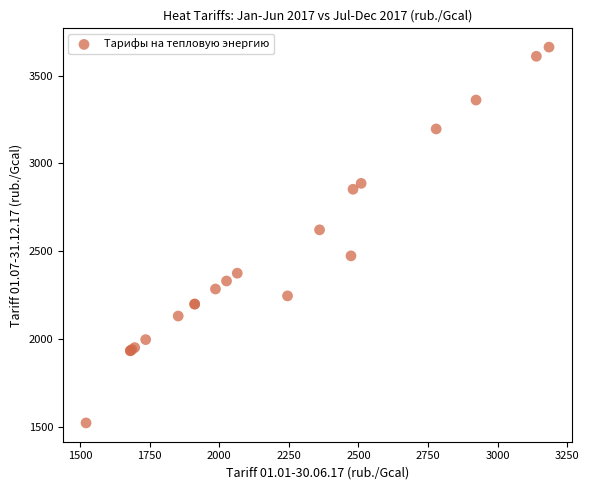

What Y value in the scatter plot is closest to 2591?

2621.6